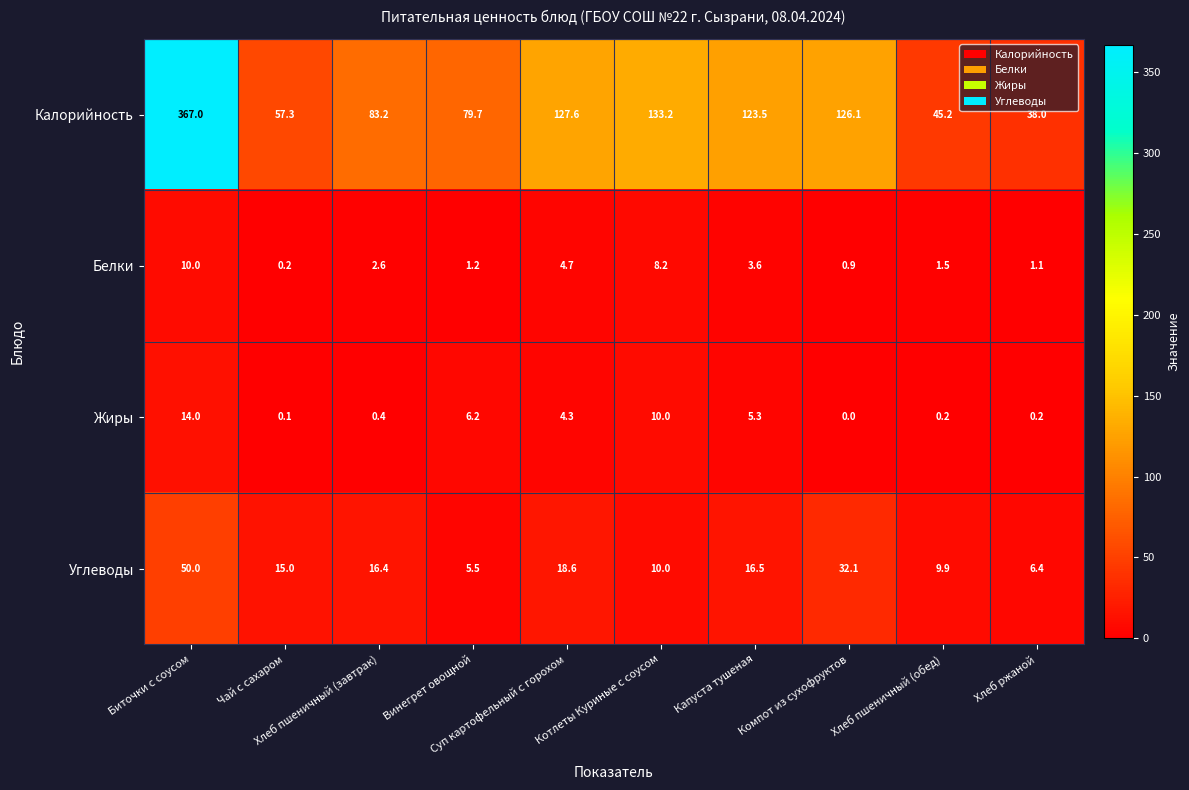

At Компот из сухофруктов, list the series in order from smallest to largest.

Жиры, Белки, Углеводы, Калорийность